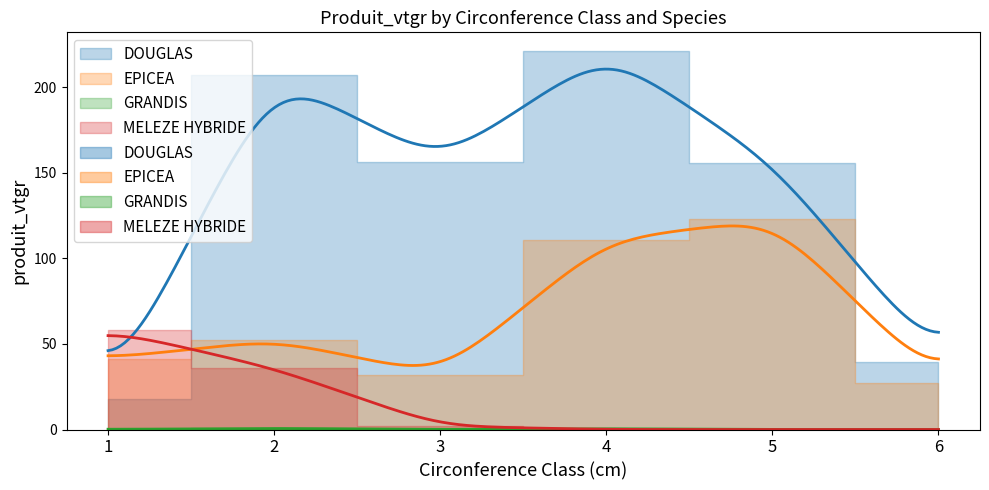

How many data points in EPICEA are less than 52?

3